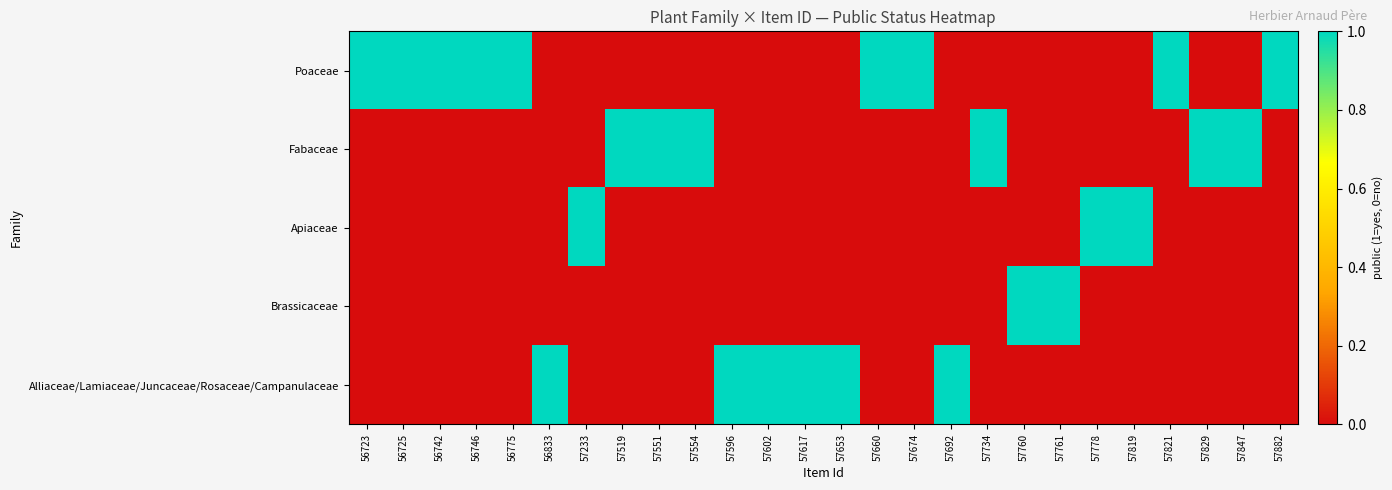

At which category is the sum across all series the highest?

56723